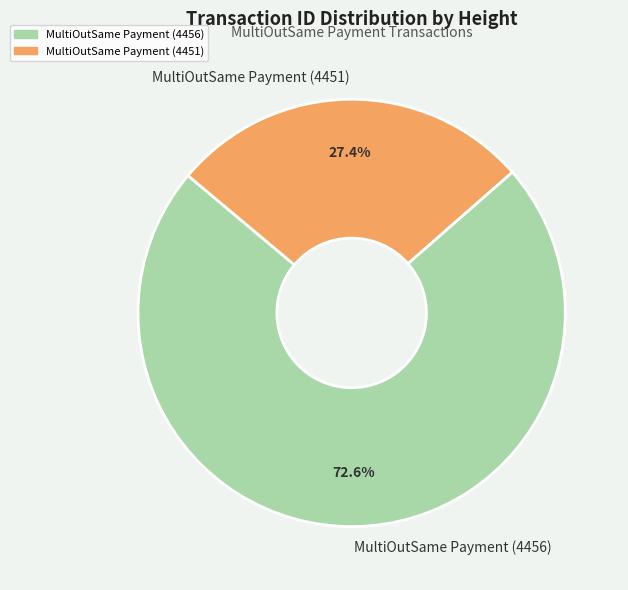

To the nearest percent, what percentage of the pie is MultiOutSame Payment (4456)?

73%